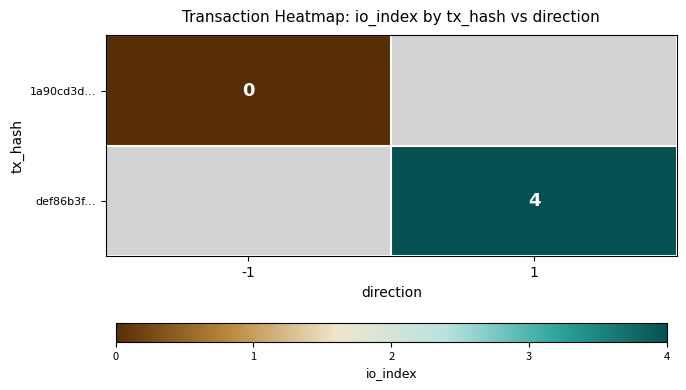

Between 1 and -1, which is larger?

-1